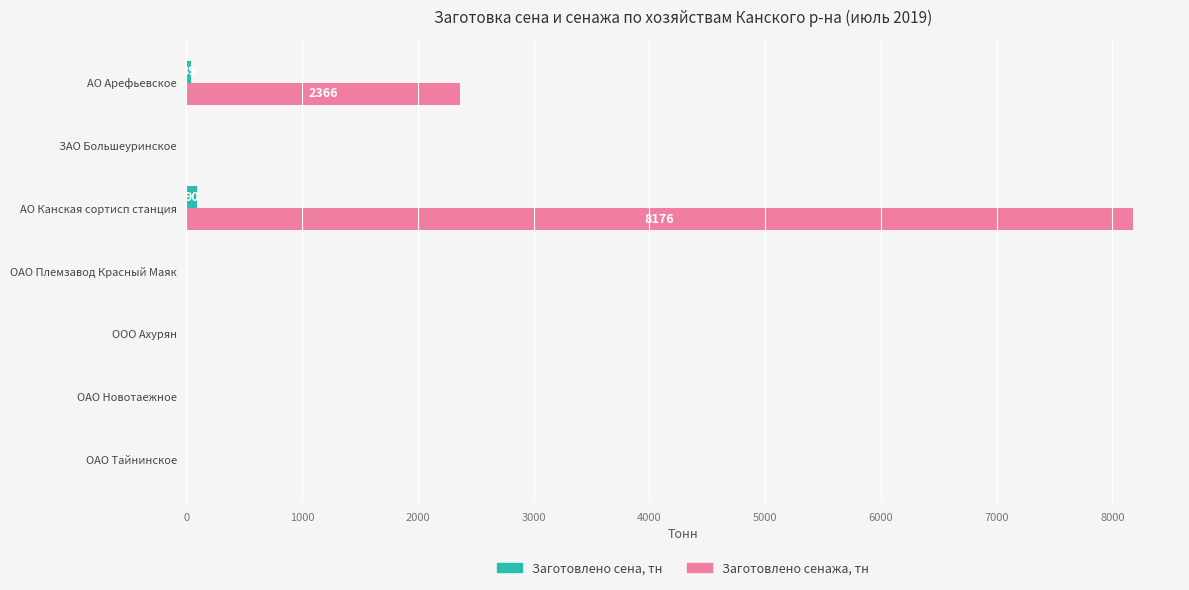

What is the sum of all Заготовлено сена, тн values?

129